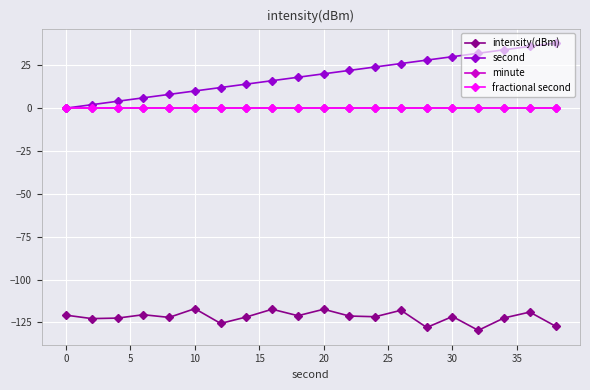

List the series in order of their peak value, highest first.

second, minute, fractional second, intensity(dBm)